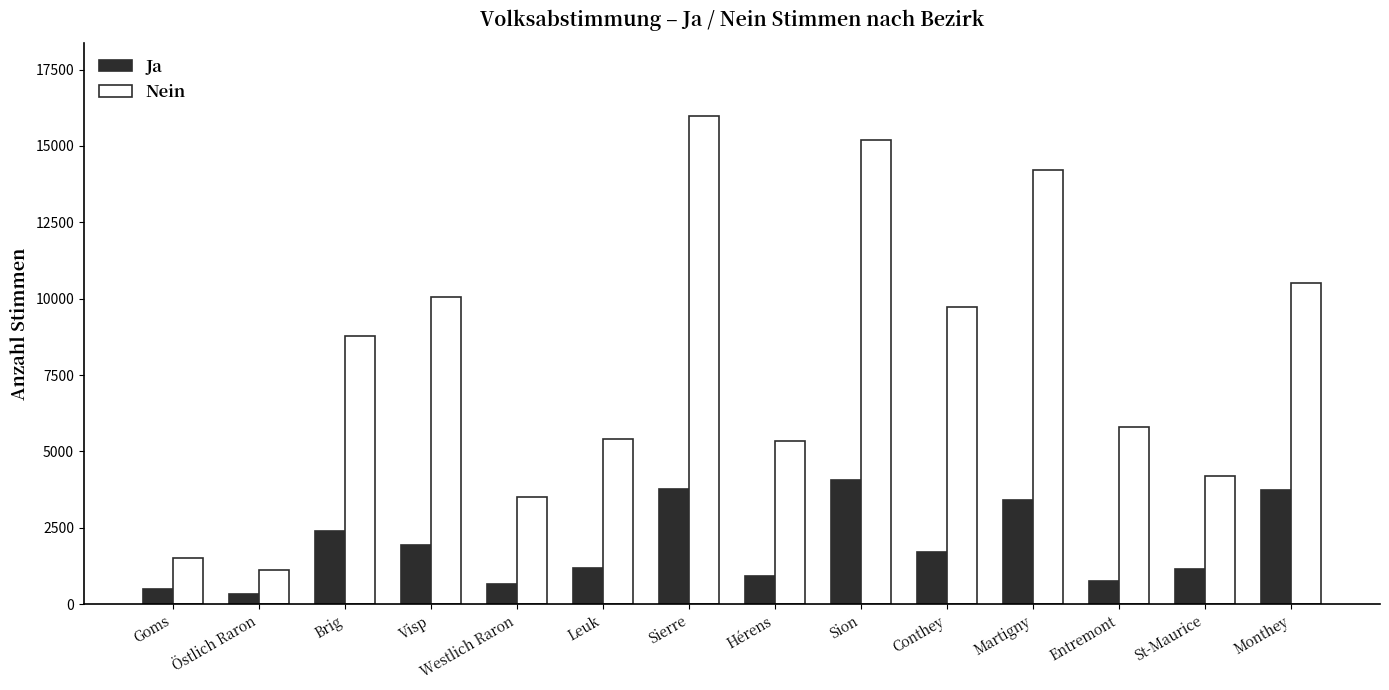

The value of Ja at Conthey is 1717. True or false?

True